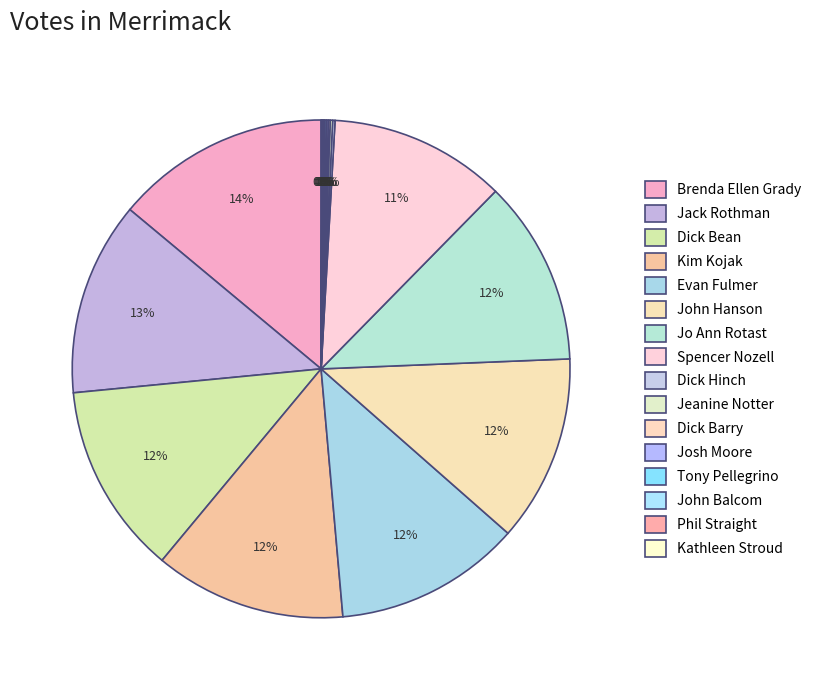

Count the number of slices in the pie.

16